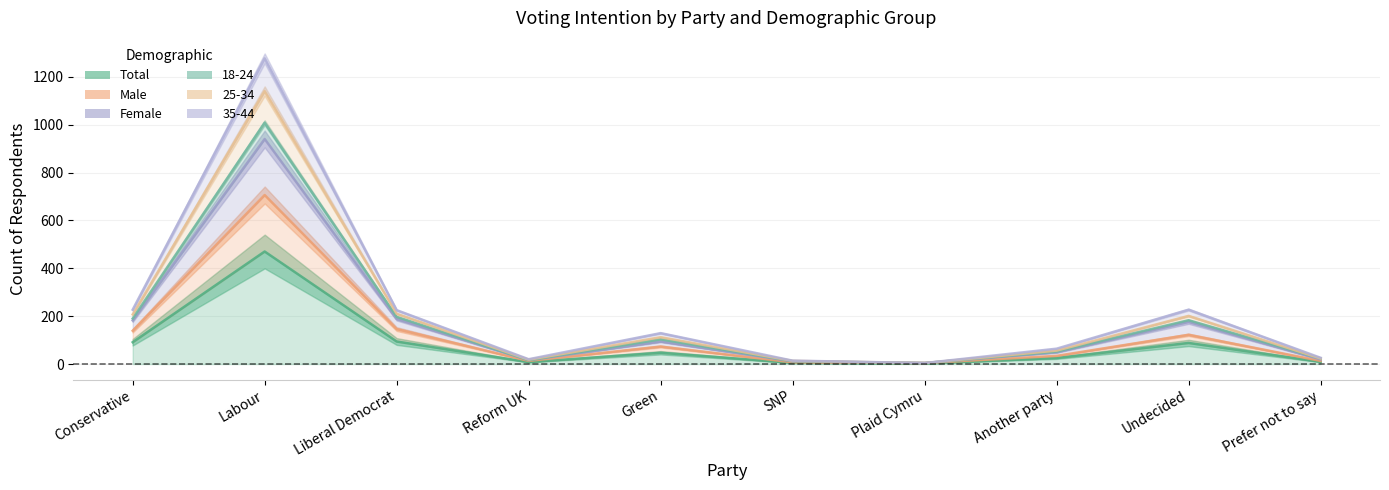

In 35-44, how many points are higher than both neighbors (excluding endpoints)?

3